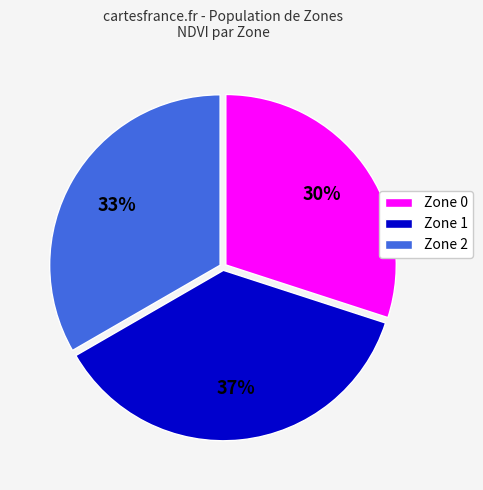

What percentage is the Zone 2 slice, to the nearest percent?

33%